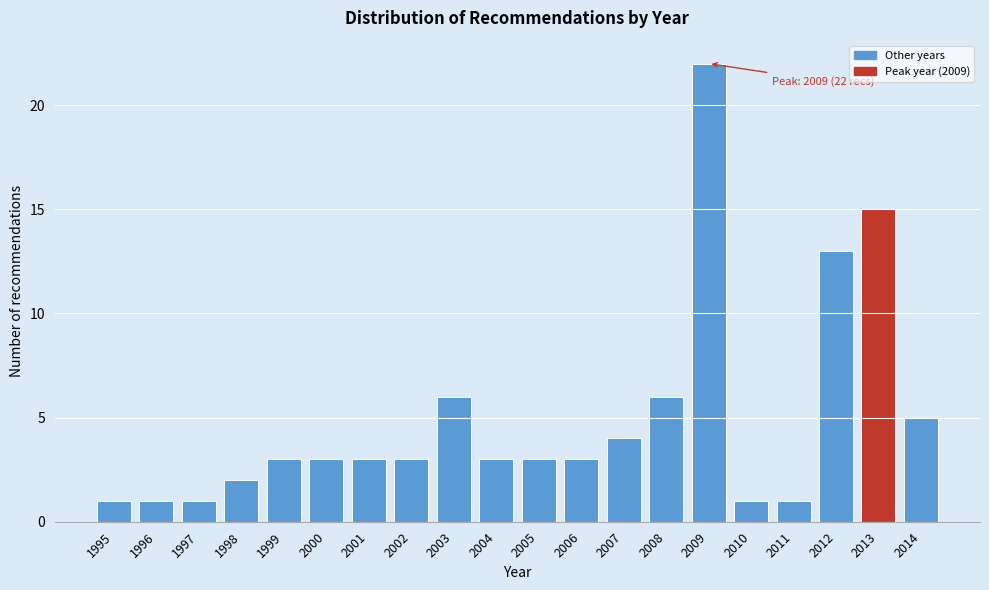

Reading left to right, extract all data points from this chart.

1995=1	1996=1	1997=1	1998=2	1999=3	2000=3	2001=3	2002=3	2003=6	2004=3	2005=3	2006=3	2007=4	2008=6	2009=22	2010=1	2011=1	2012=13	2013=15	2014=5